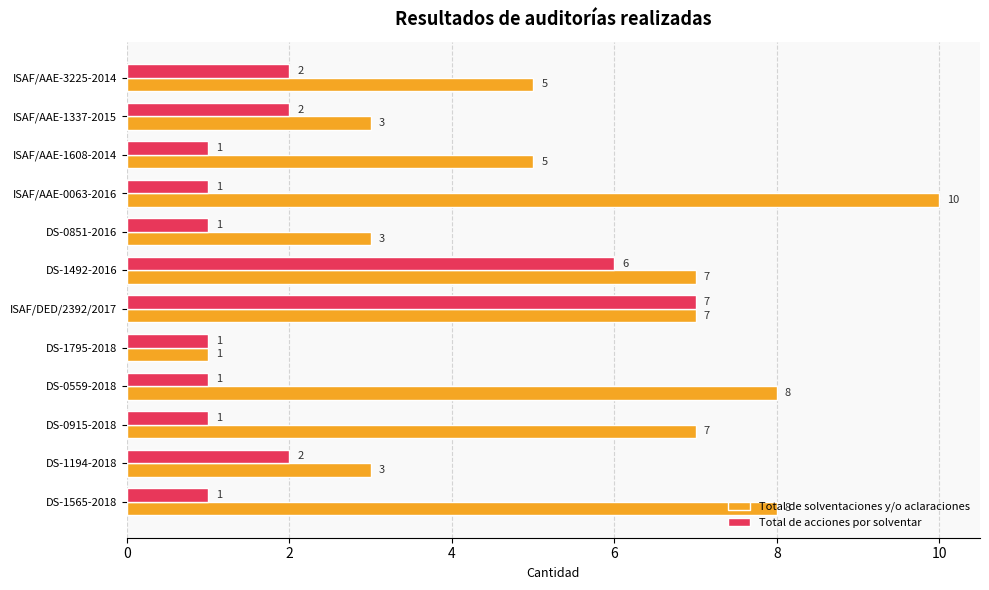

The Total de solventaciones y/o aclaraciones series shows 1 at ISAF/AAE-1337-2015. True or false?

False